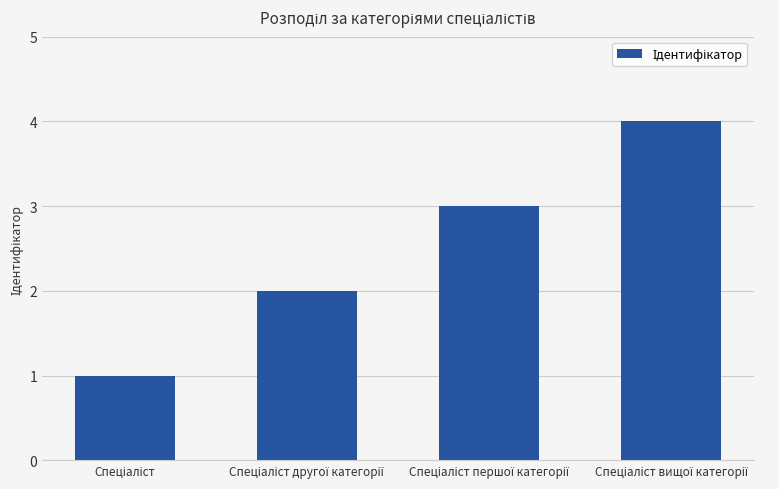

What is the difference between the maximum and minimum values?

3